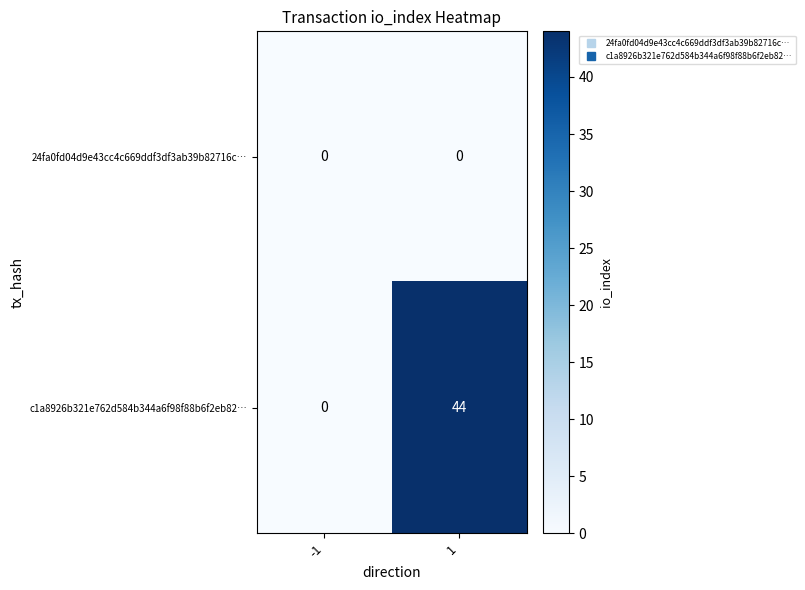

Rank the series at 1 from lowest to highest value.

24fa0fd04d9e43cc4c669ddf3df3ab39b82716c…, c1a8926b321e762d584b344a6f98f88b6f2eb82…